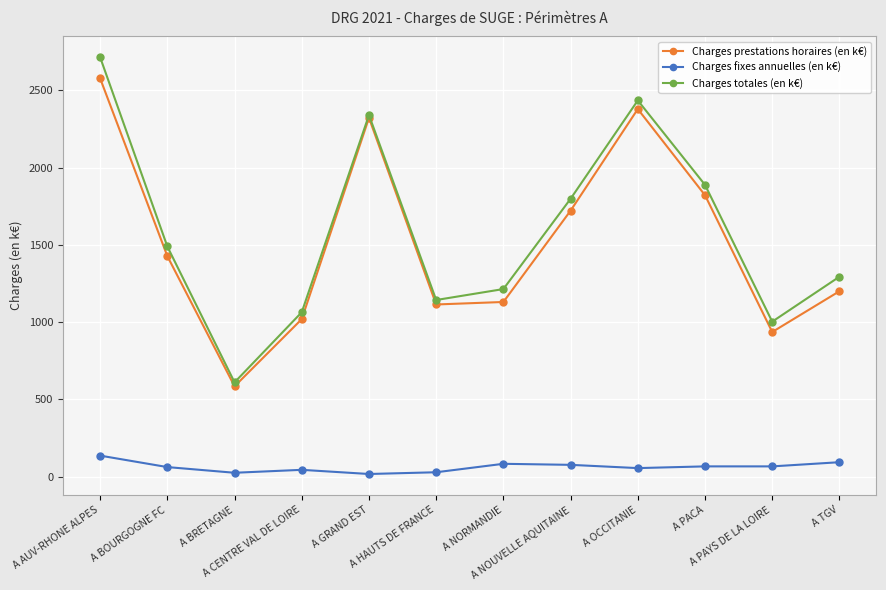

In Charges fixes annuelles (en k€), how many points are lower than both neighbors (excluding endpoints)?

4